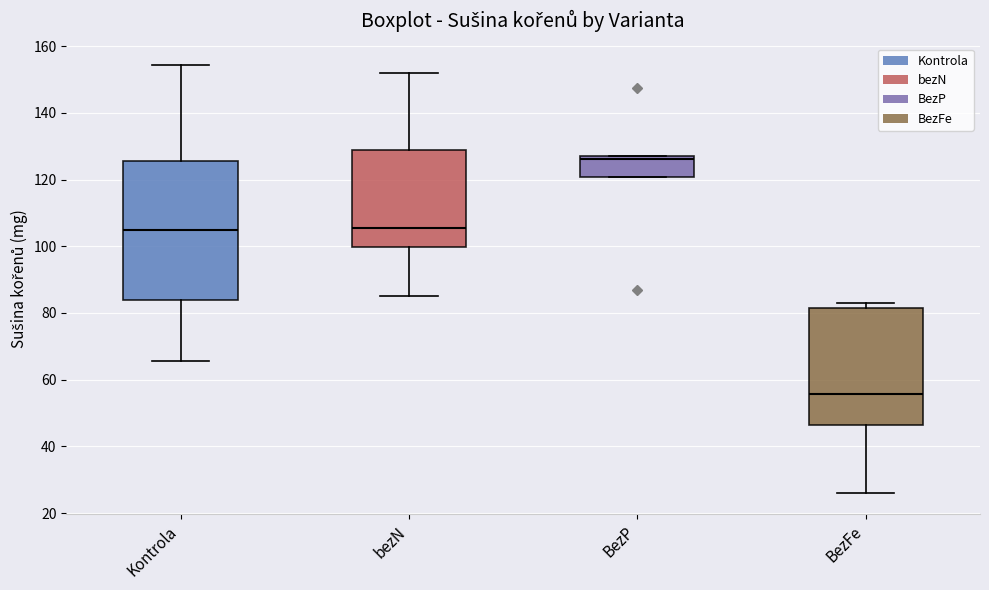

Which box's median line is the highest?

BezP